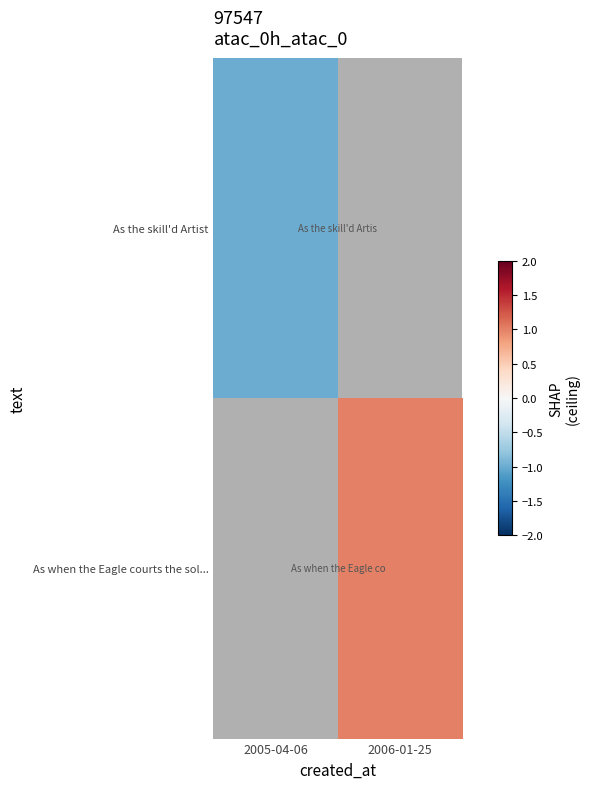

Reading left to right, what are all the values shown in this chart?

As the skill'd Artist: 2005-04-06=-1	2006-01-25=0
As when the Eagle courts the sol...: 2005-04-06=0	2006-01-25=1